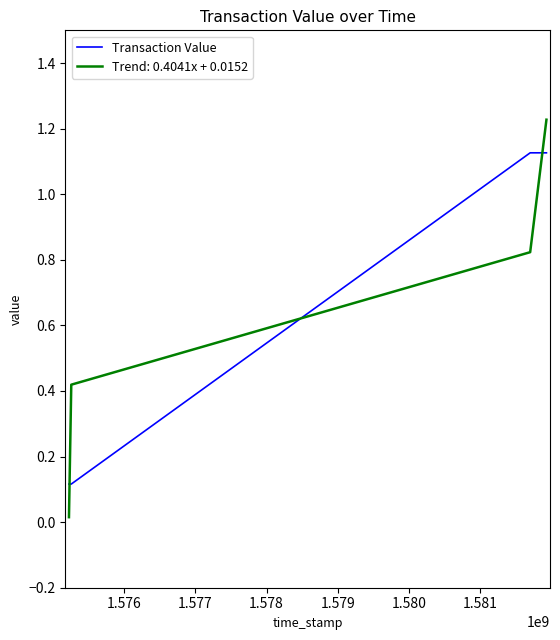

What is the sum of all Trend: 0.4041x + 0.0152 values?

2.5